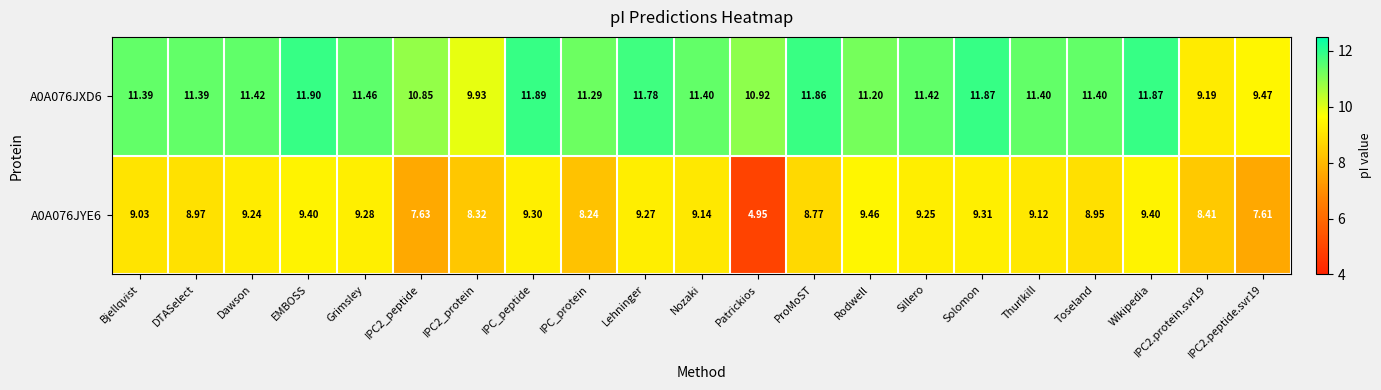

Which label corresponds to the smallest value in the chart?

Patrickios